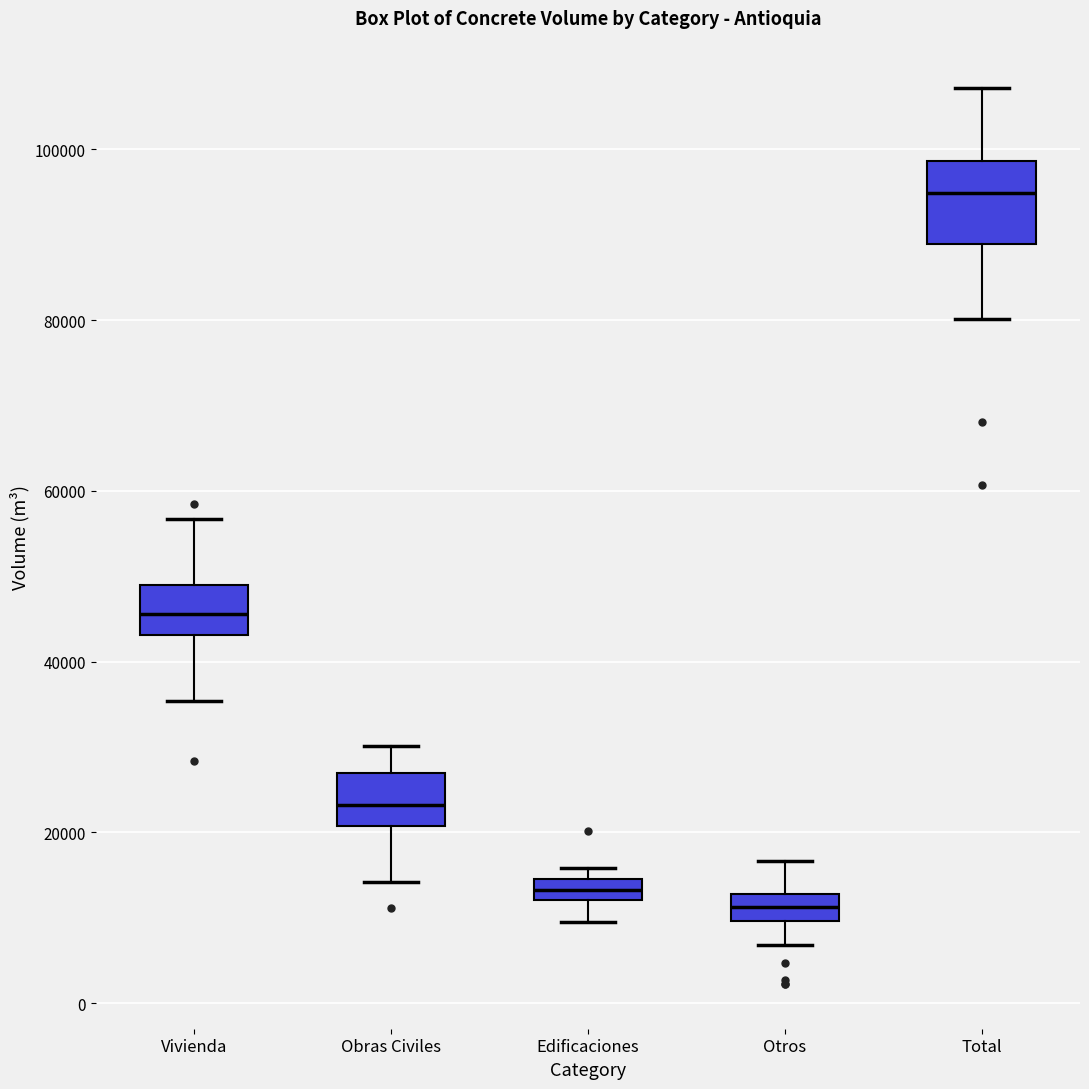

Comparing the boxes themselves (not the whiskers), which one is the tallest?

Total